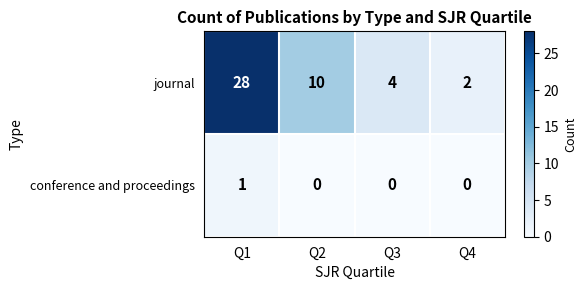

What is the difference between the second highest and second lowest values in the journal series?

6